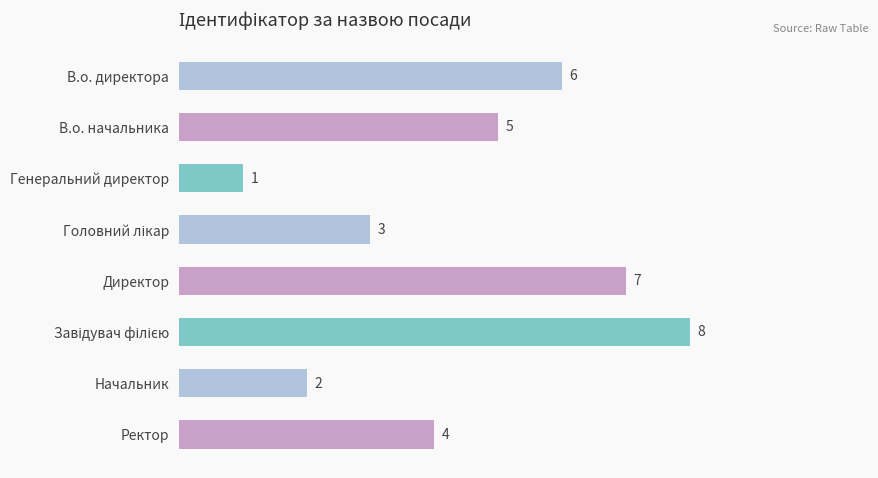

The value at Ректор is 4. True or false?

True